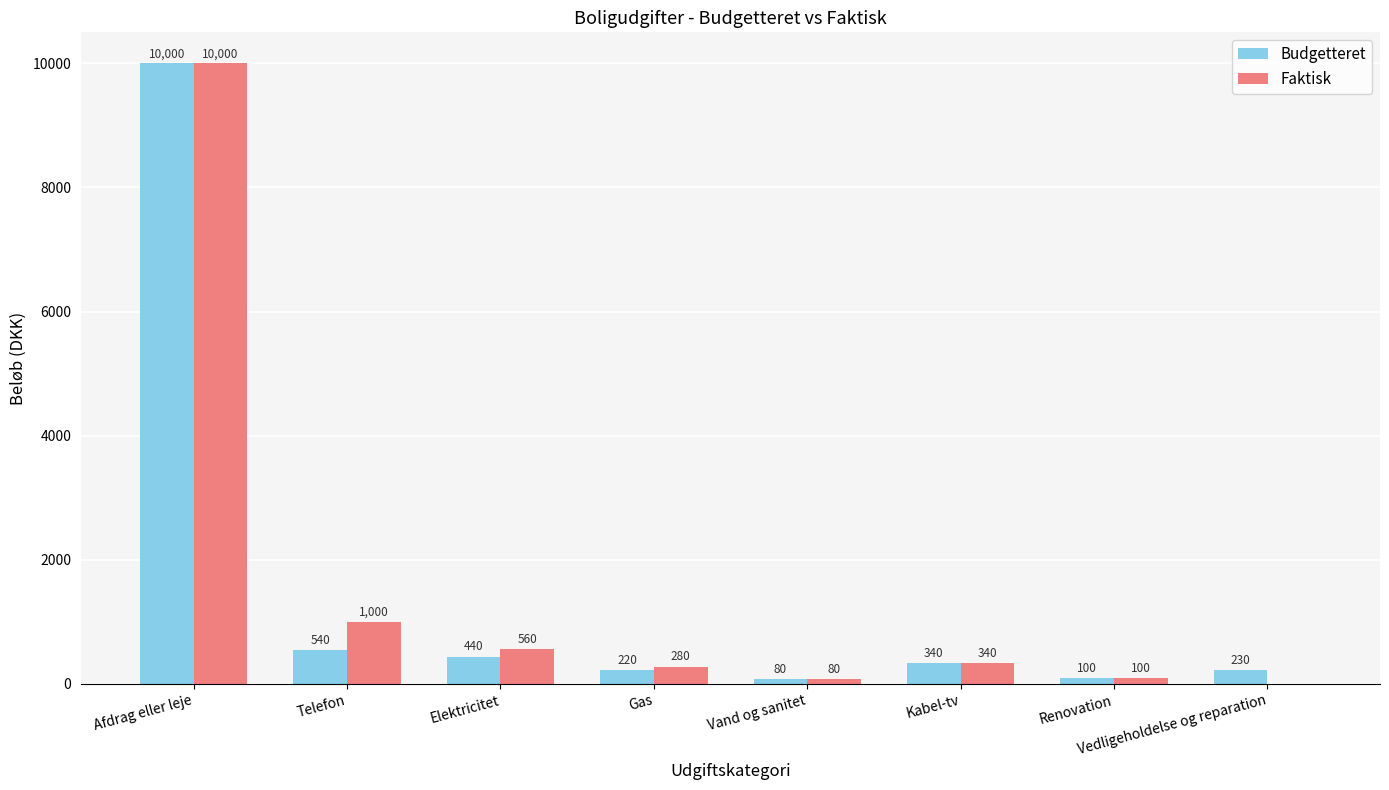

What are all the series names shown in the legend?

Budgetteret, Faktisk